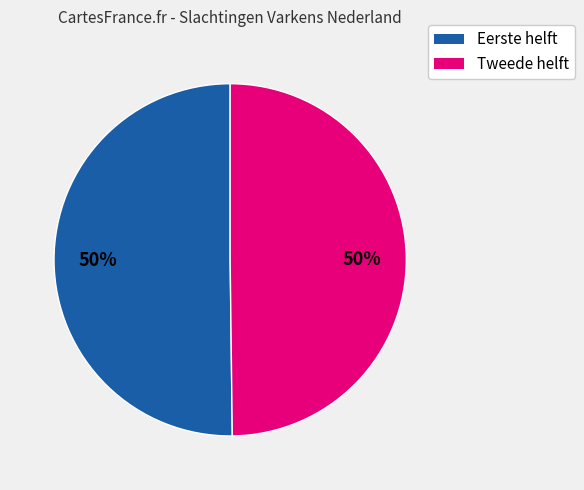

To the nearest percent, what is the average slice percentage?

50%